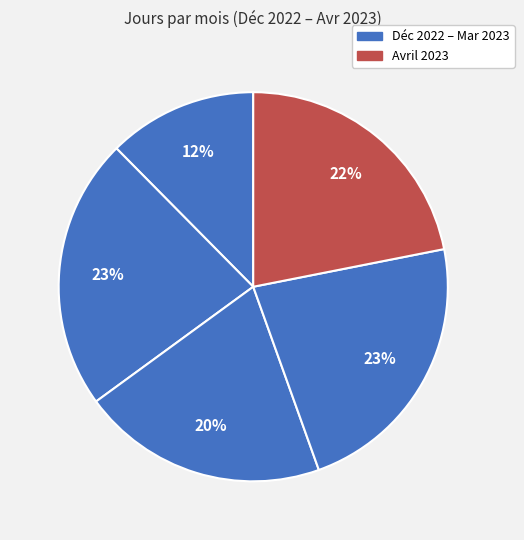

Is there a majority slice in this chart?

No